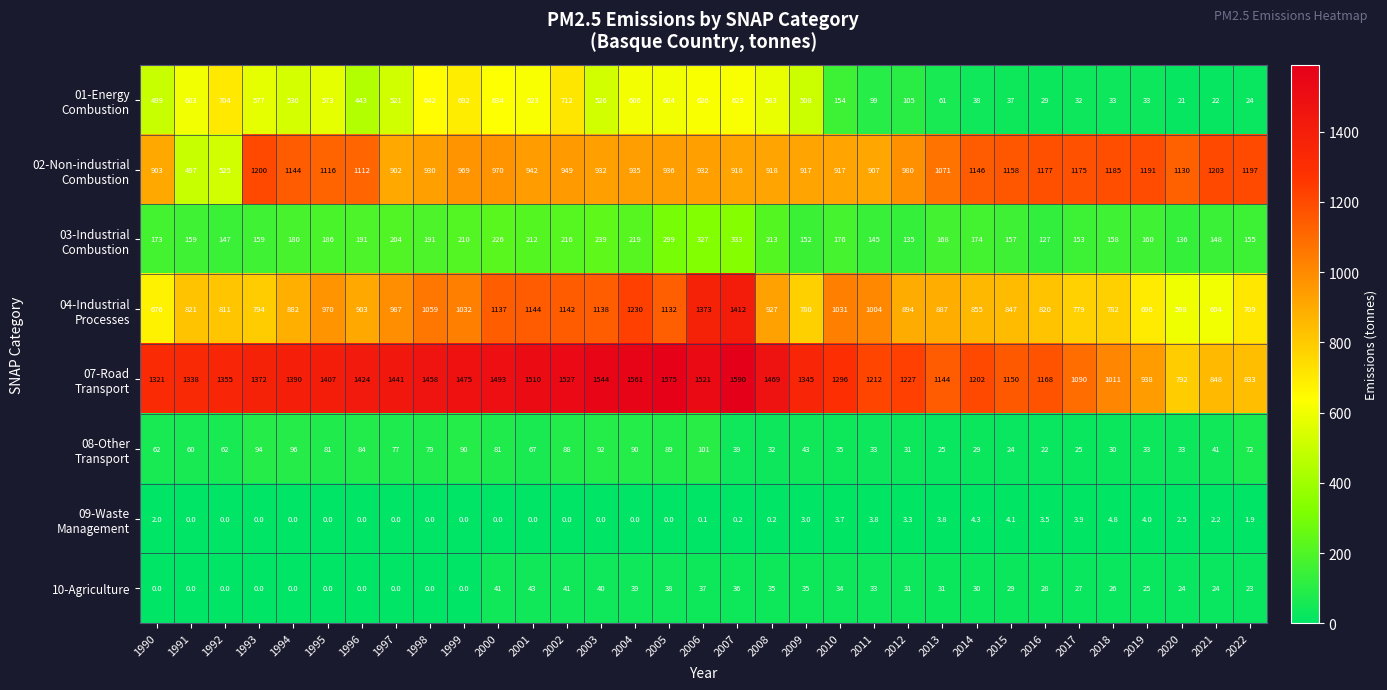

What is the total value across all series at 1991?

3478.0